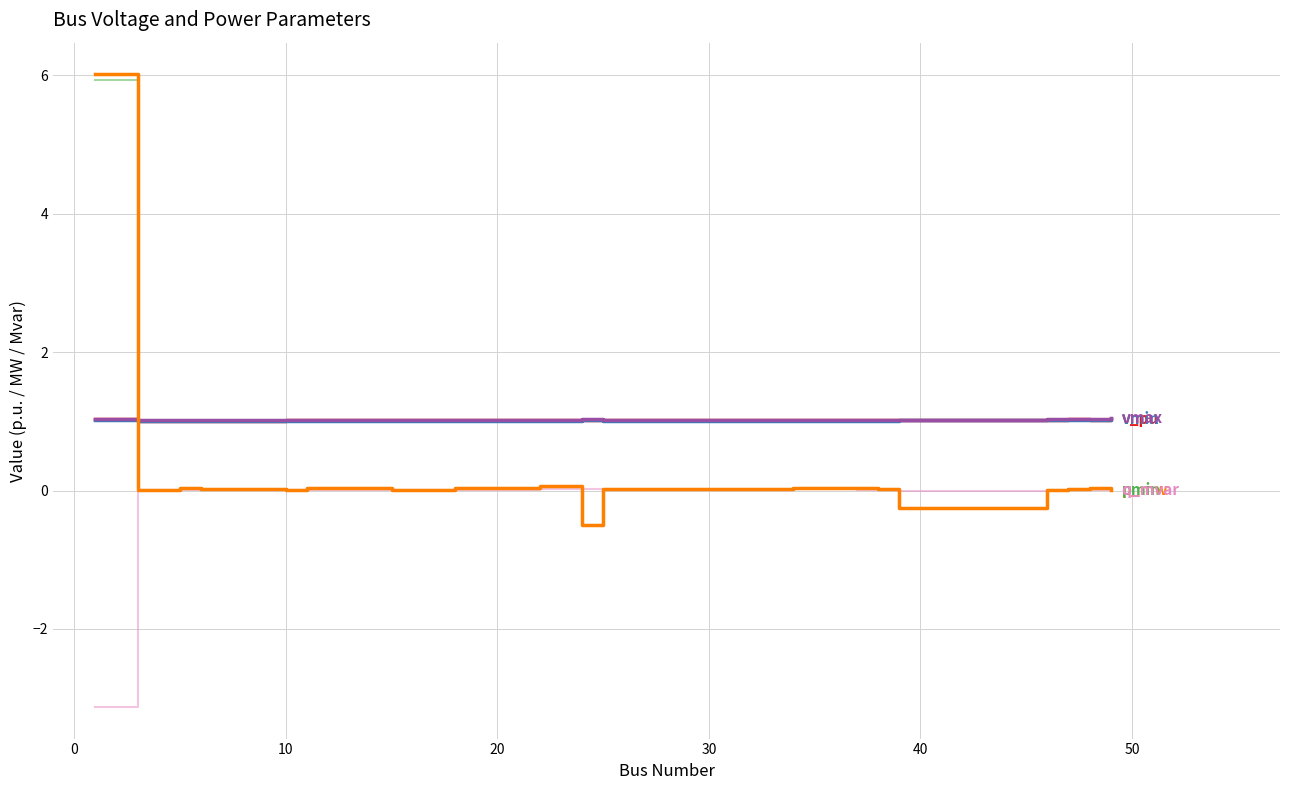

What is the greatest value displayed?

6.0